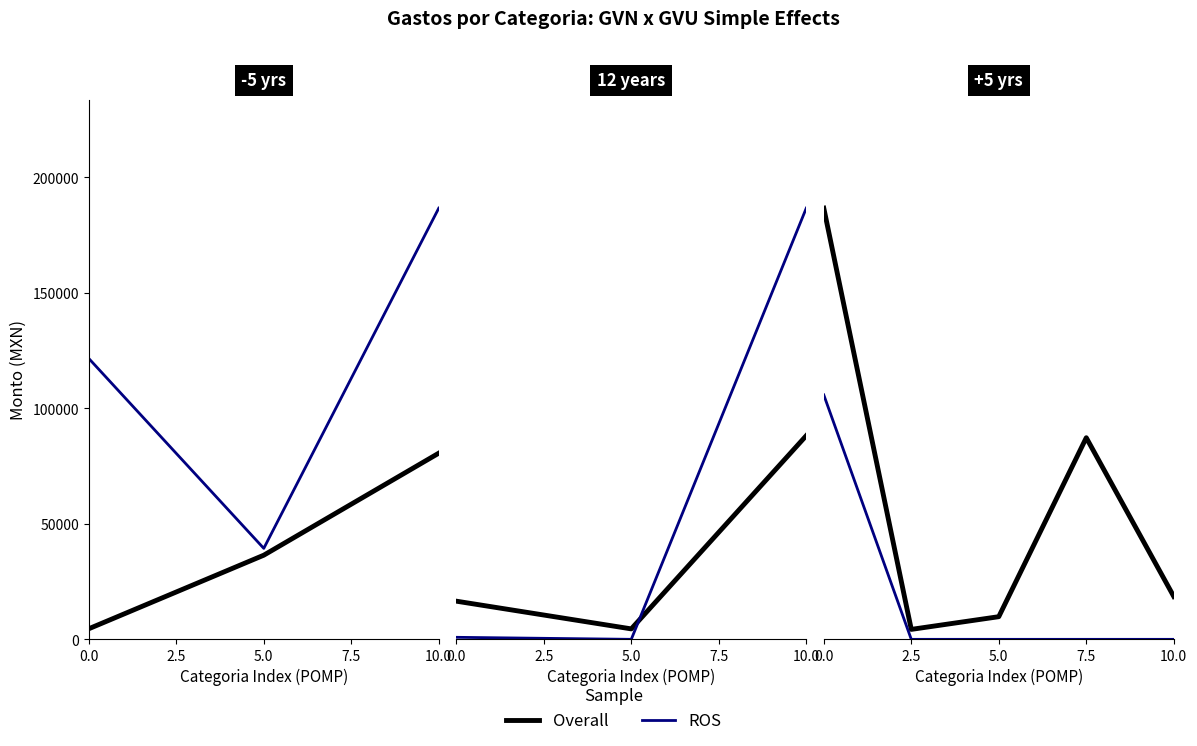

True or false: Overall and ROS cross at least once.

False